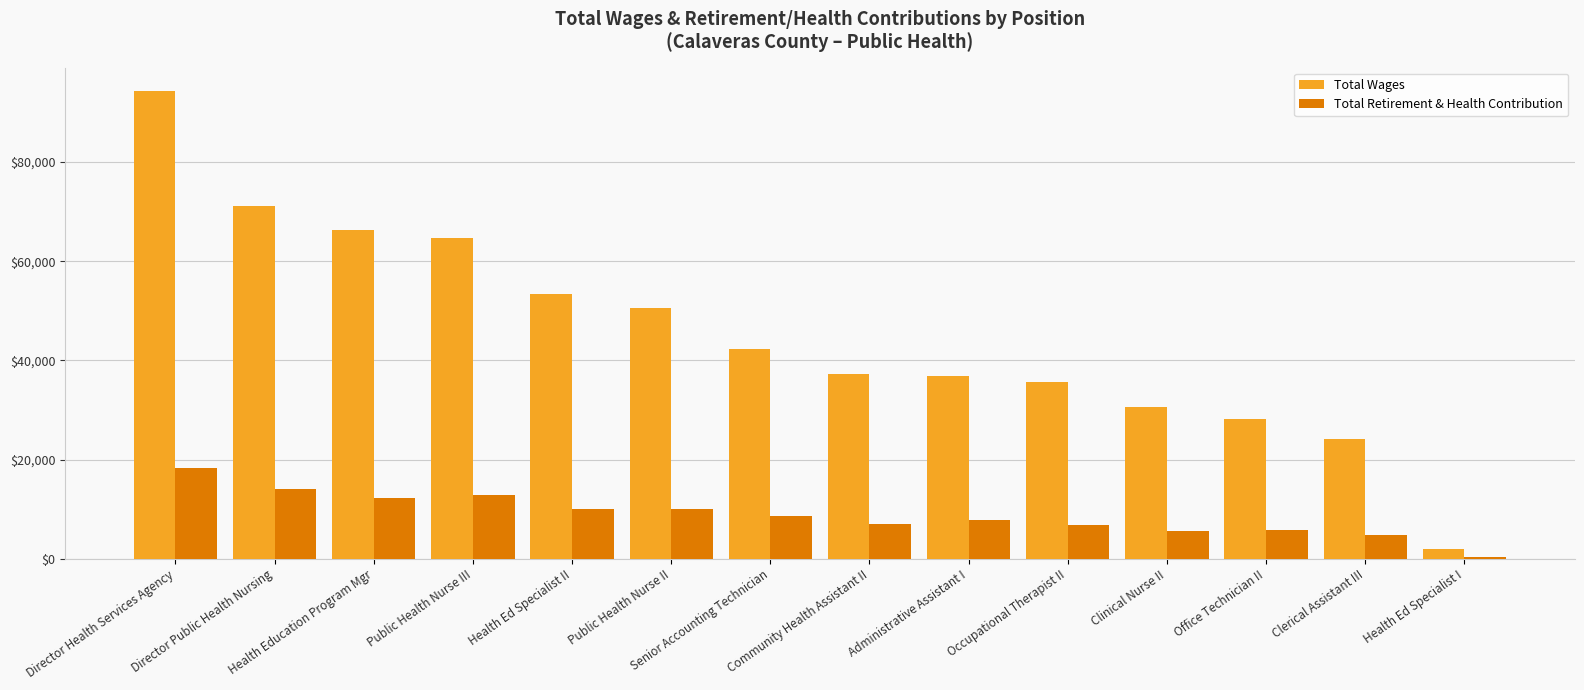

What is the difference between the maximum and minimum values in the Total Retirement & Health Contribution series?

17985.6